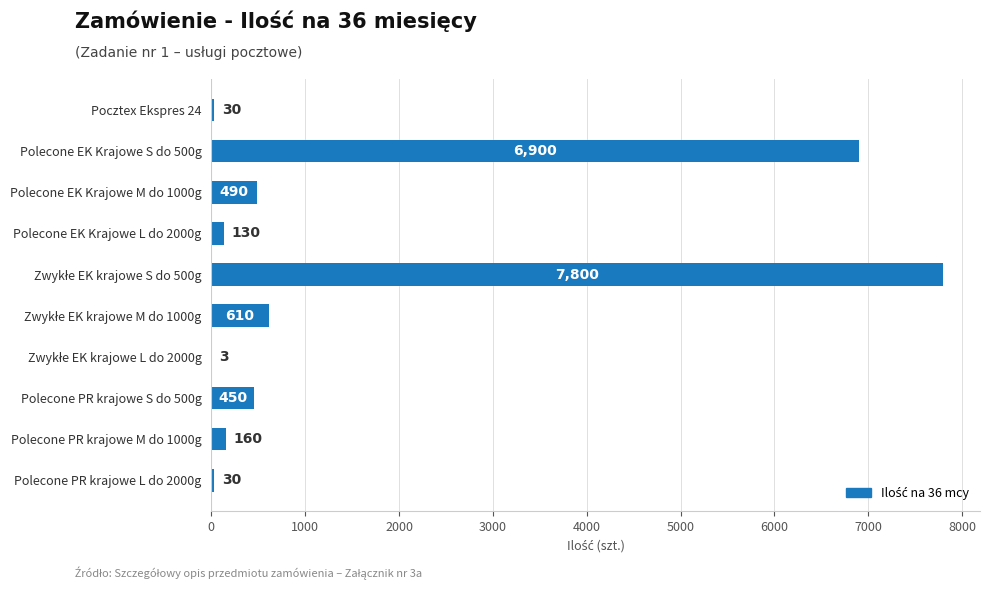

How many series are shown in this chart?

1